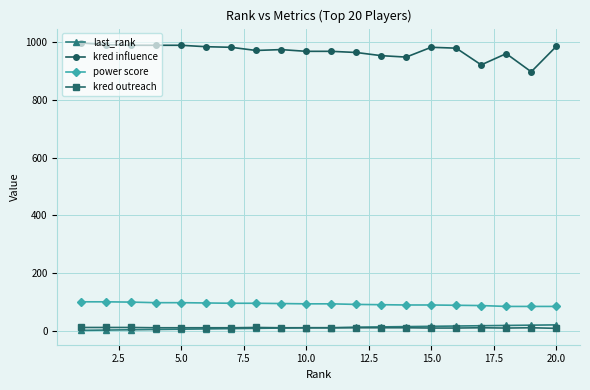

List the series in order of their peak value, highest first.

kred influence, power score, last_rank, kred outreach